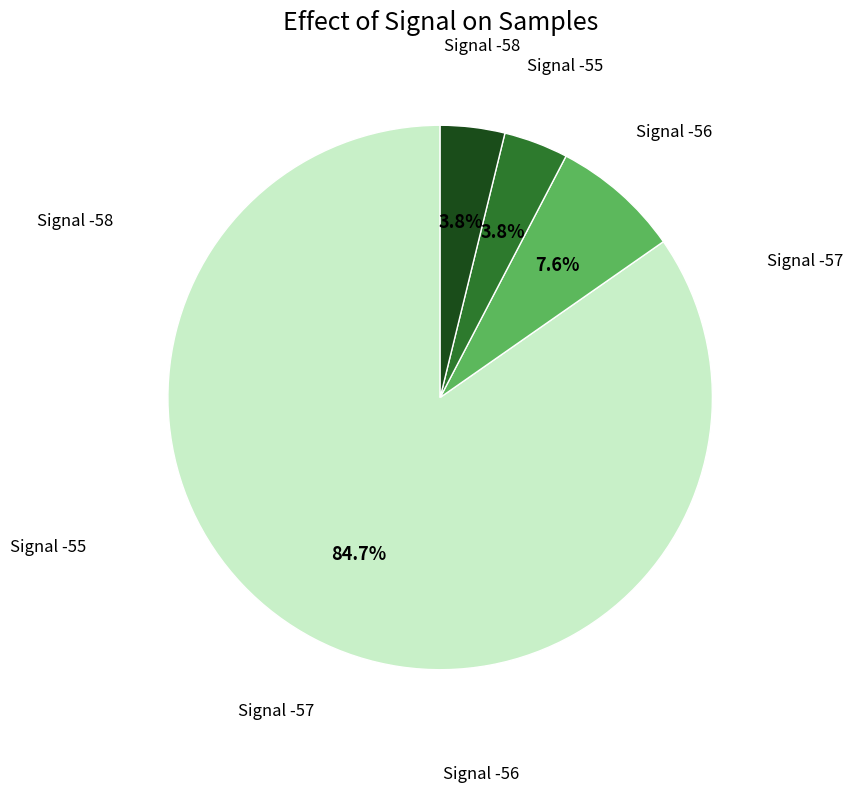

How much of the chart is everything except Signal -56?

92.4%